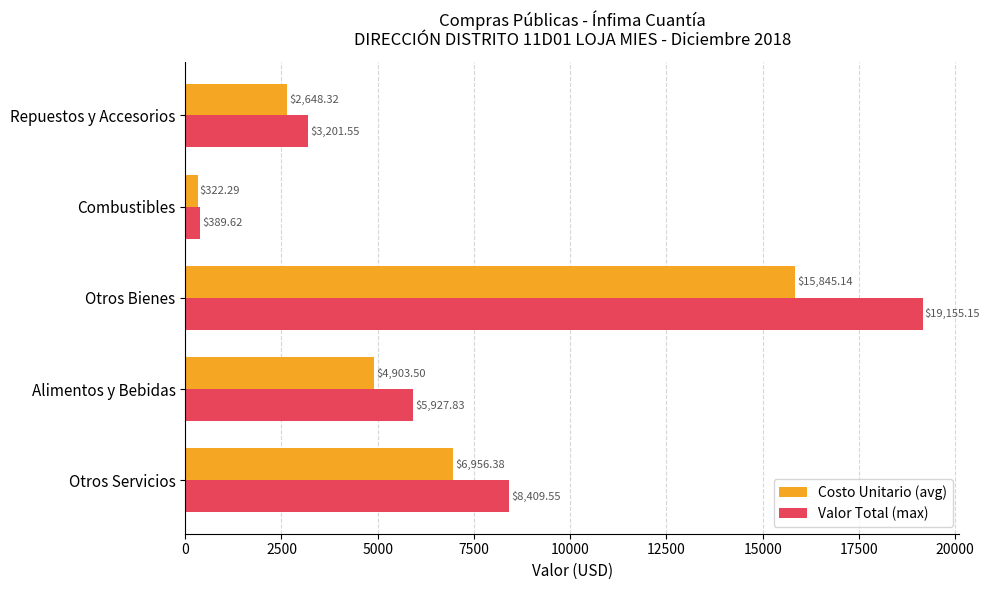

How many series are shown in this chart?

2